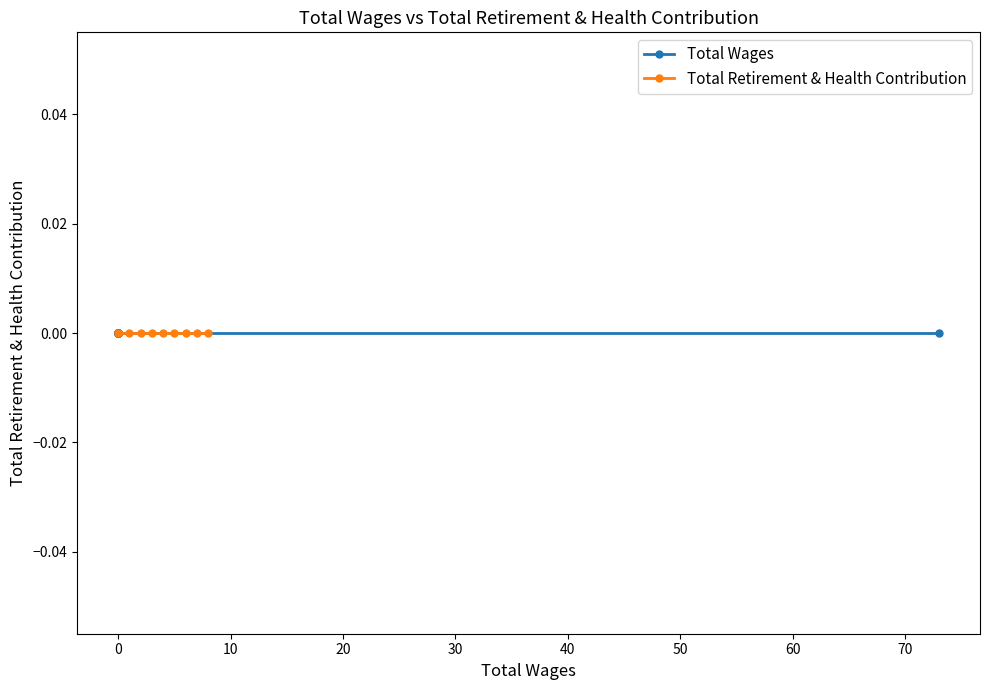

What is the difference between the maximum and minimum values in the Total Wages series?

73